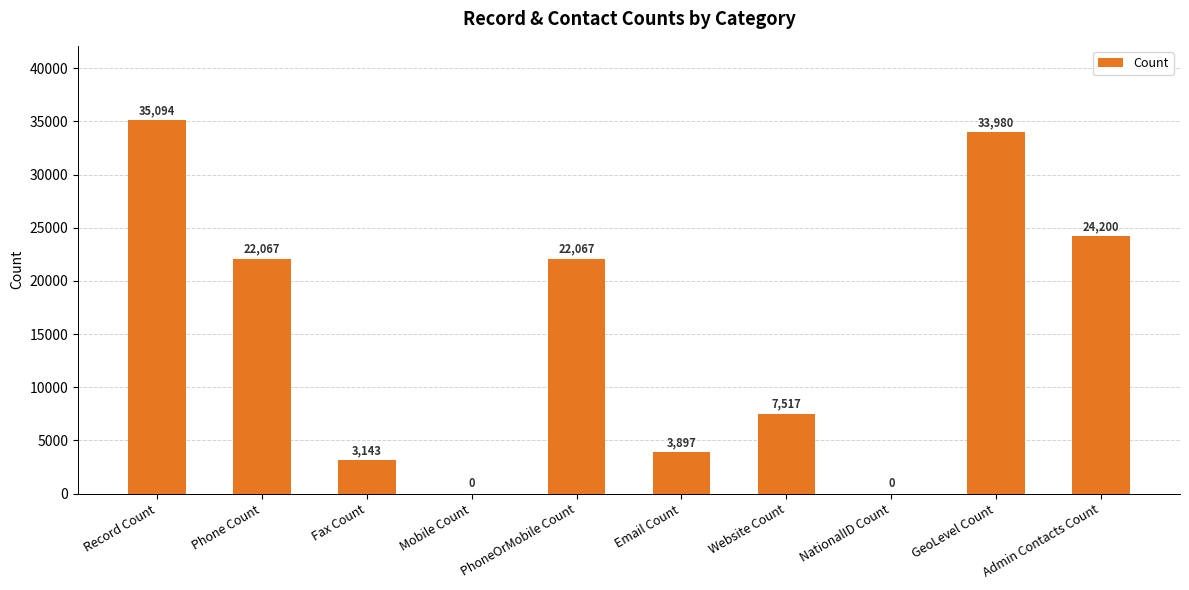

Is it true that the value at Record Count is 35094?

True